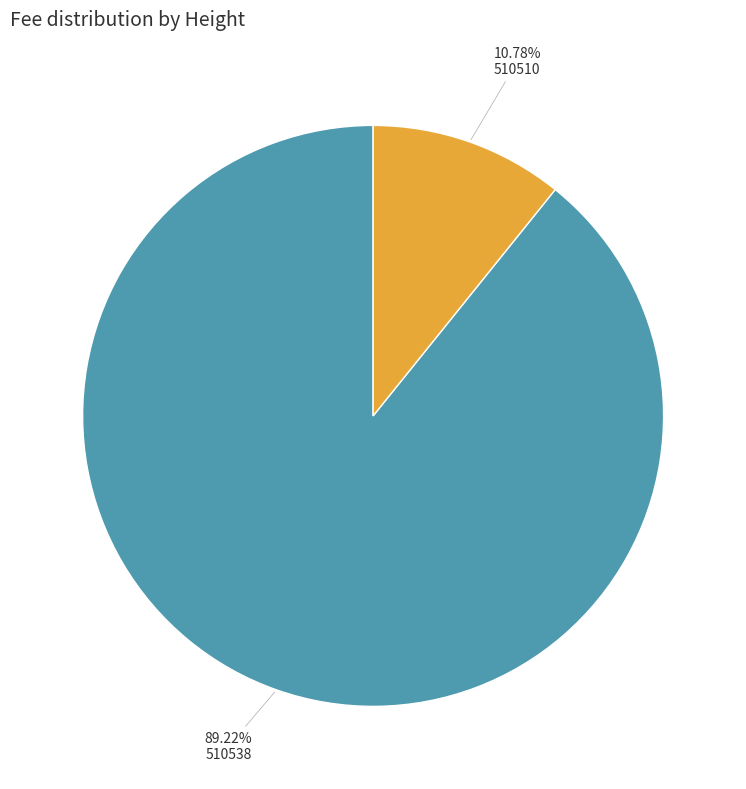

Is there a majority slice in this chart?

Yes